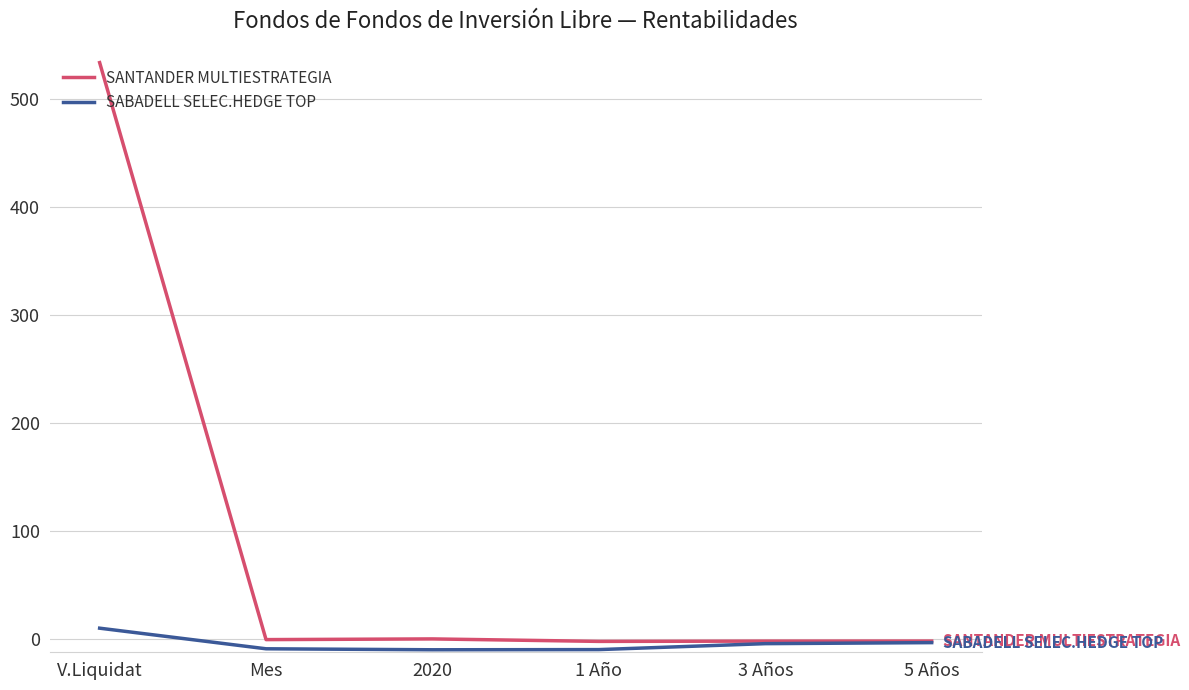

Is it true that SABADELL SELEC.HEDGE TOP equals -9.7 at 2020?

True